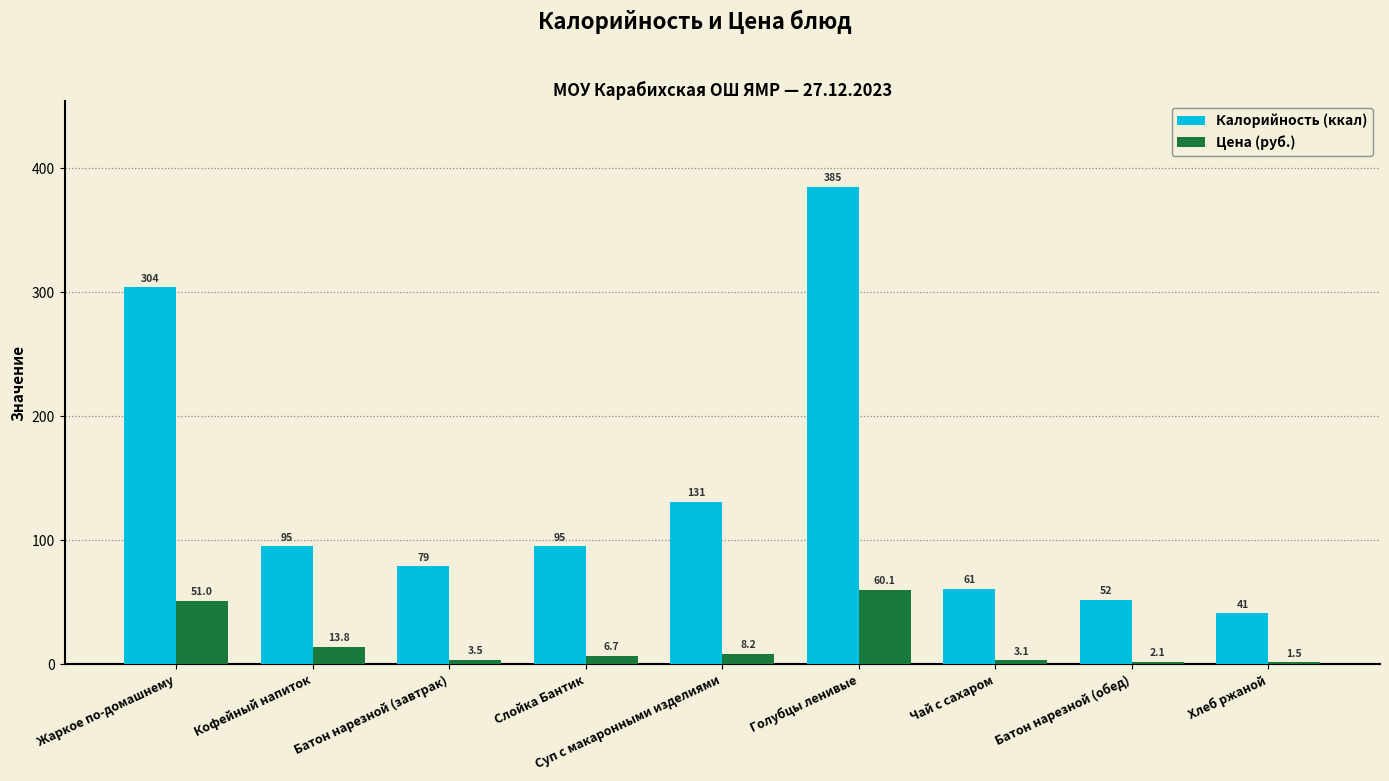

Are the bars horizontal?

No